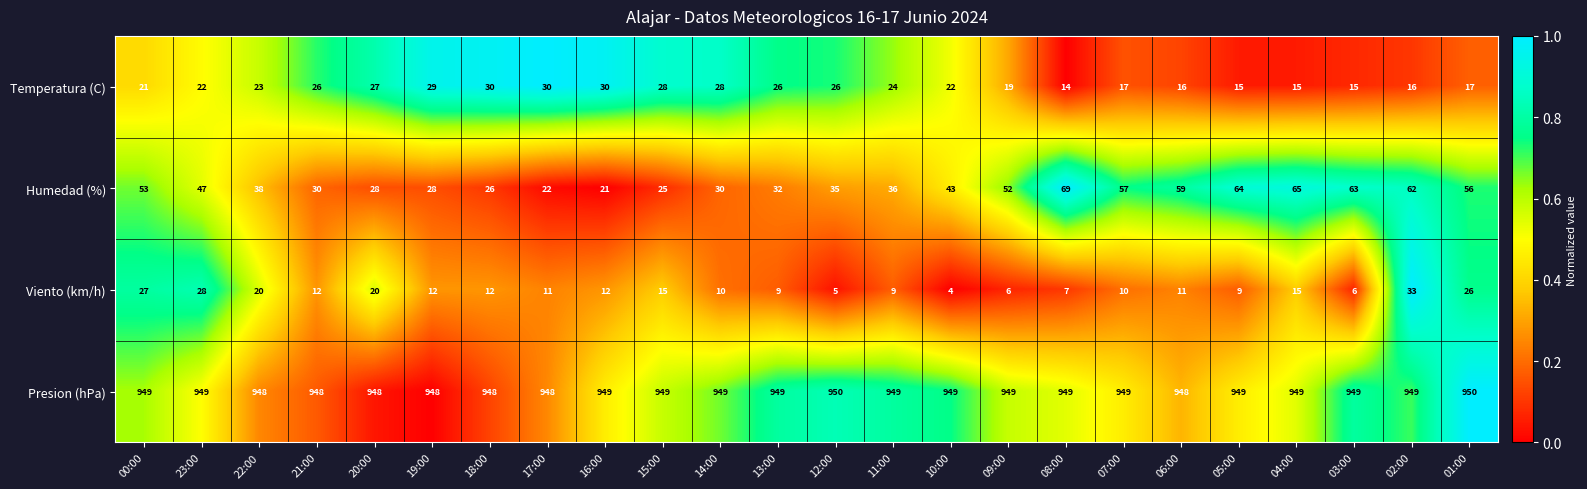

What is the total value across all series at 21:00?

1016